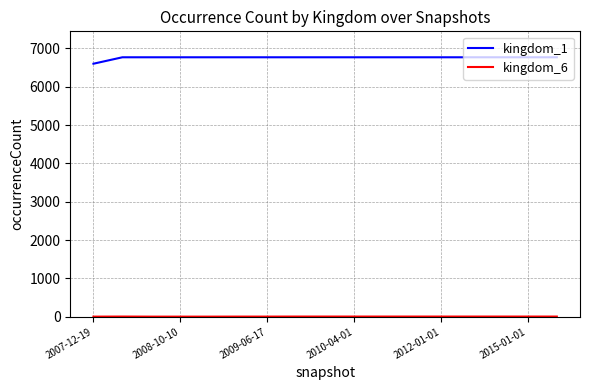

What is the difference between the maximum and minimum values in the kingdom_1 series?

168